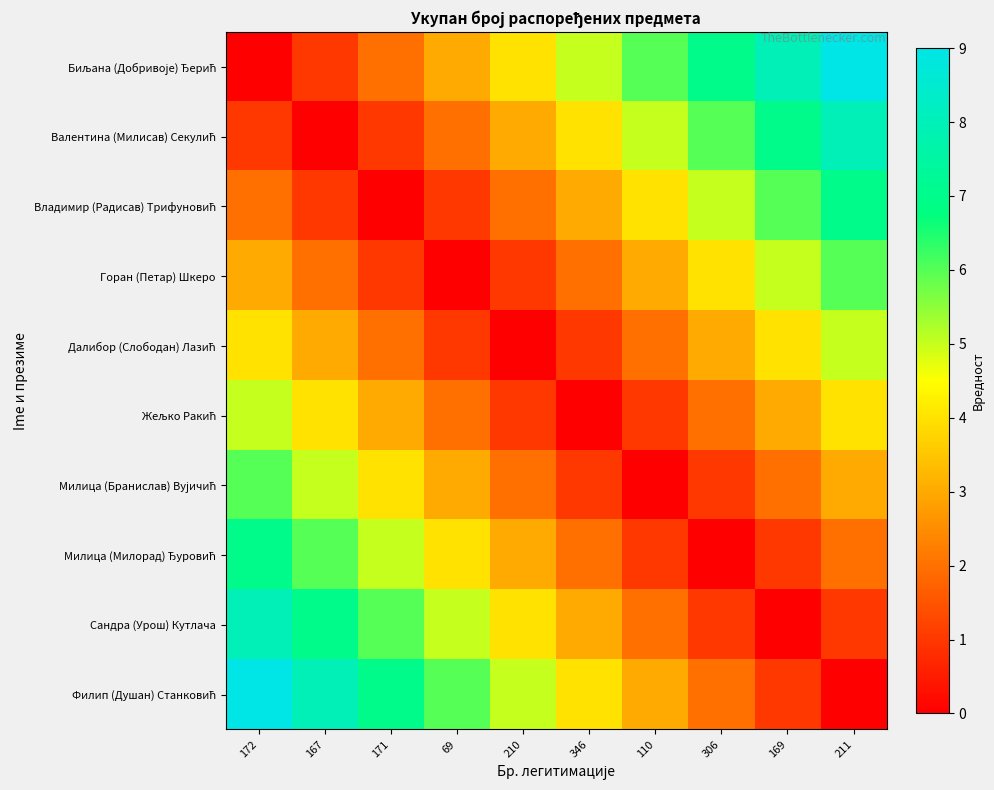

Which series has the largest total across all categories?

Биљана (Добривоје) Ђерић